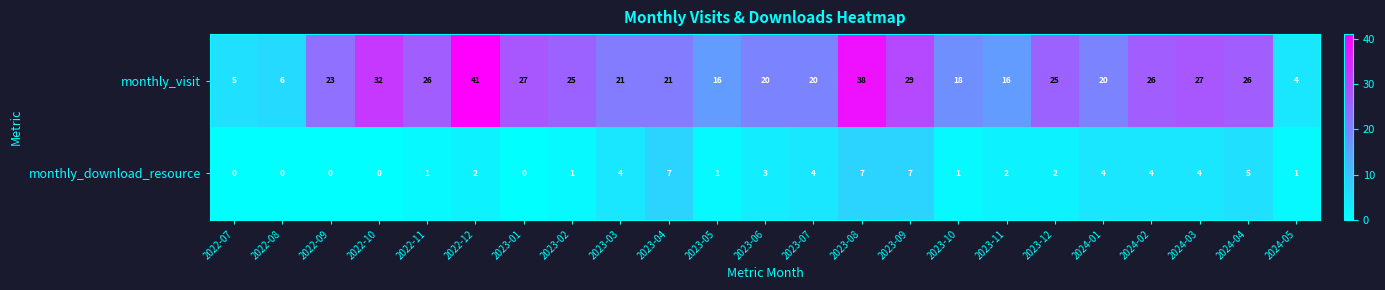

Which series has the largest total across all categories?

monthly_visit